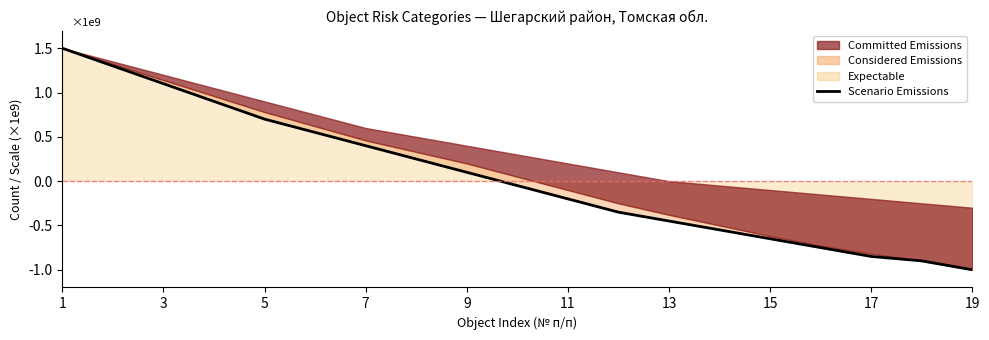

Which label corresponds to the largest value in the chart?

1